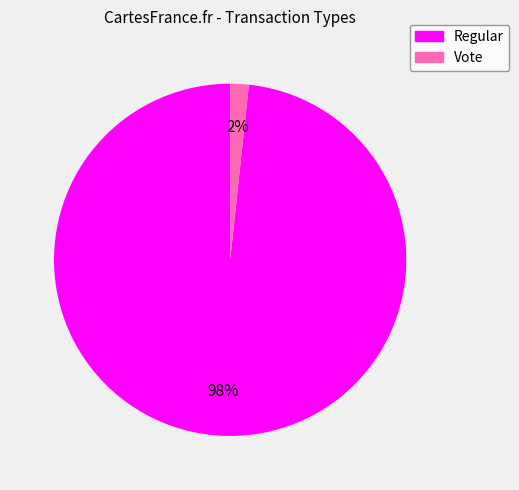

Does Vote represent more than half of the total?

No